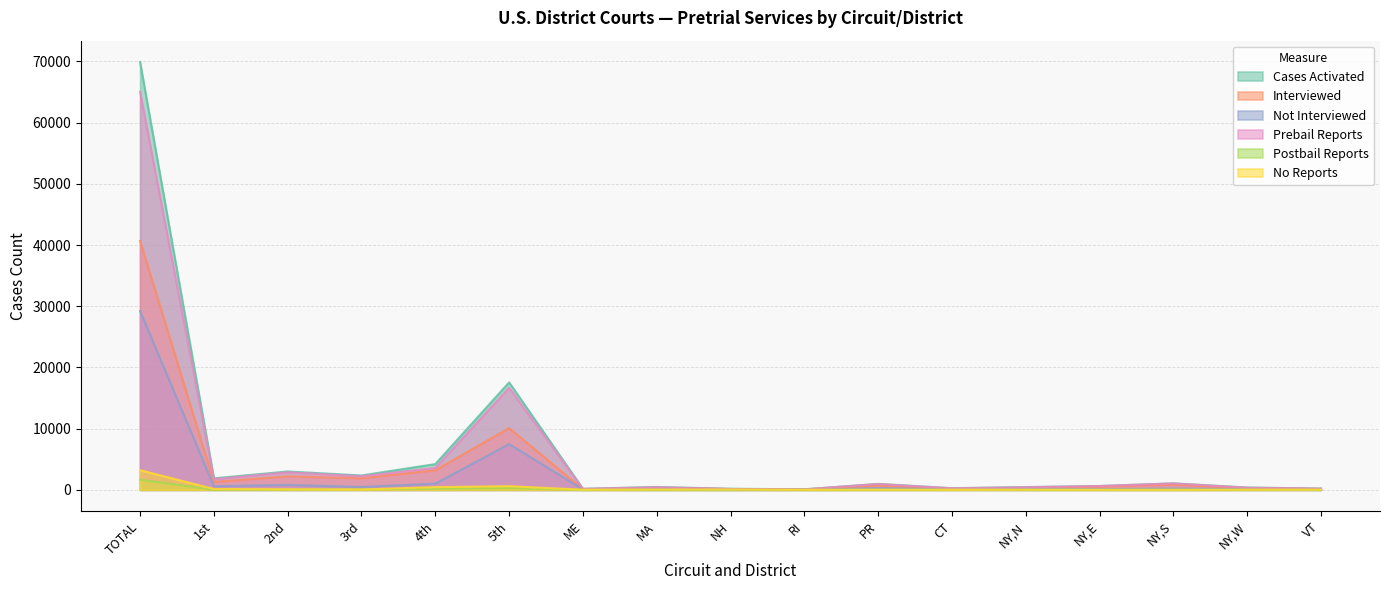

What is the value of the Prebail Reports point at the 11th from the left?

948